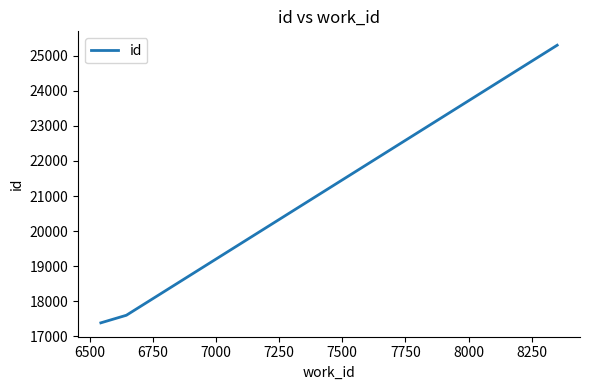

Reading left to right, extract all data points from this chart.

17382	17598	25303